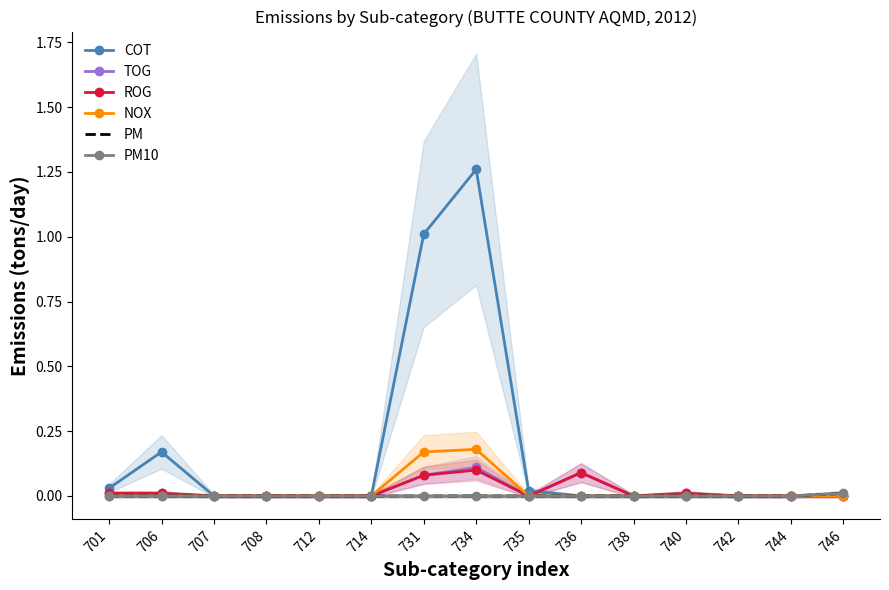

Which category has the highest value in the PM10 series?

746